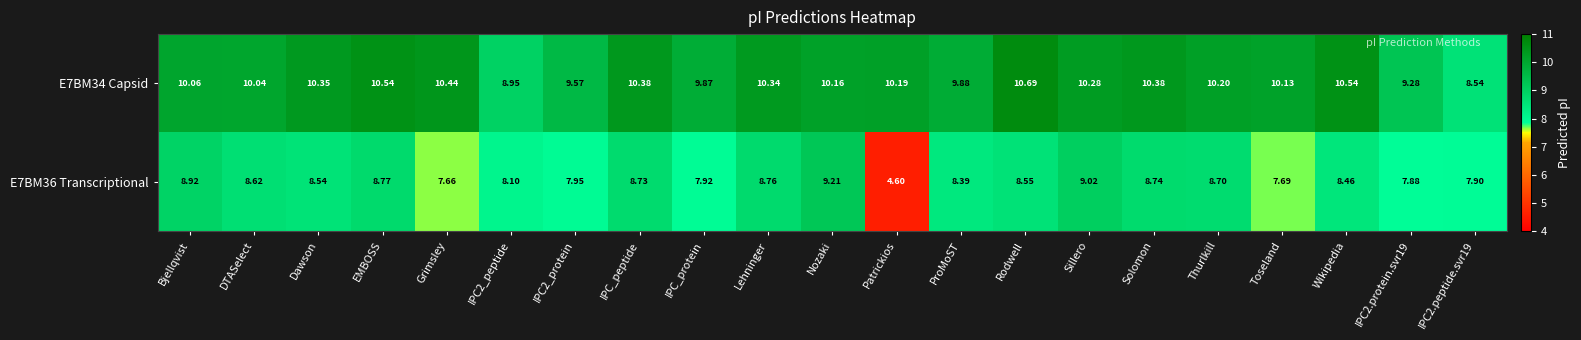

At which category is the sum across all series the highest?

Nozaki